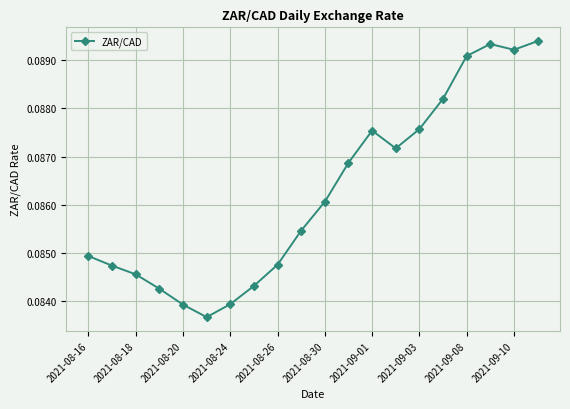

How many values are between 0 and 1?

20